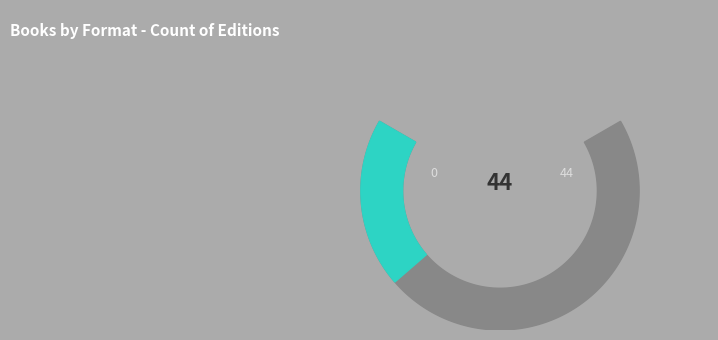

What is the smallest slice in the pie chart?

Fixed Layout eBook